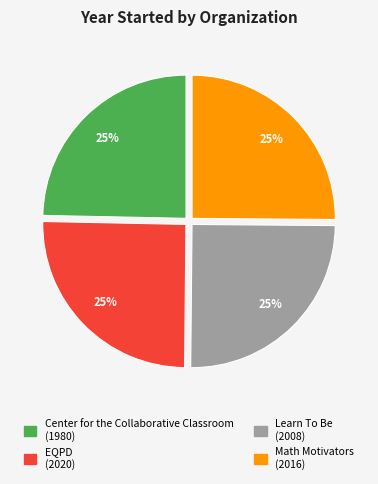

What percentage is the Center for the Collaborative Classroom slice, to the nearest percent?

25%